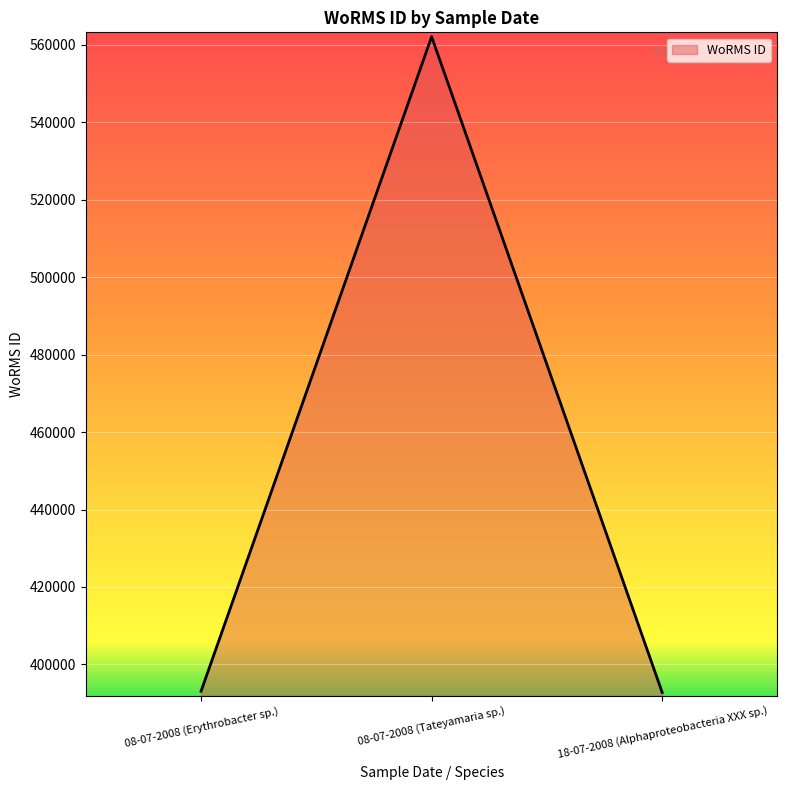

Is it true that the value at 08-07-2008 (Tateyamaria sp.) is 562106?

True